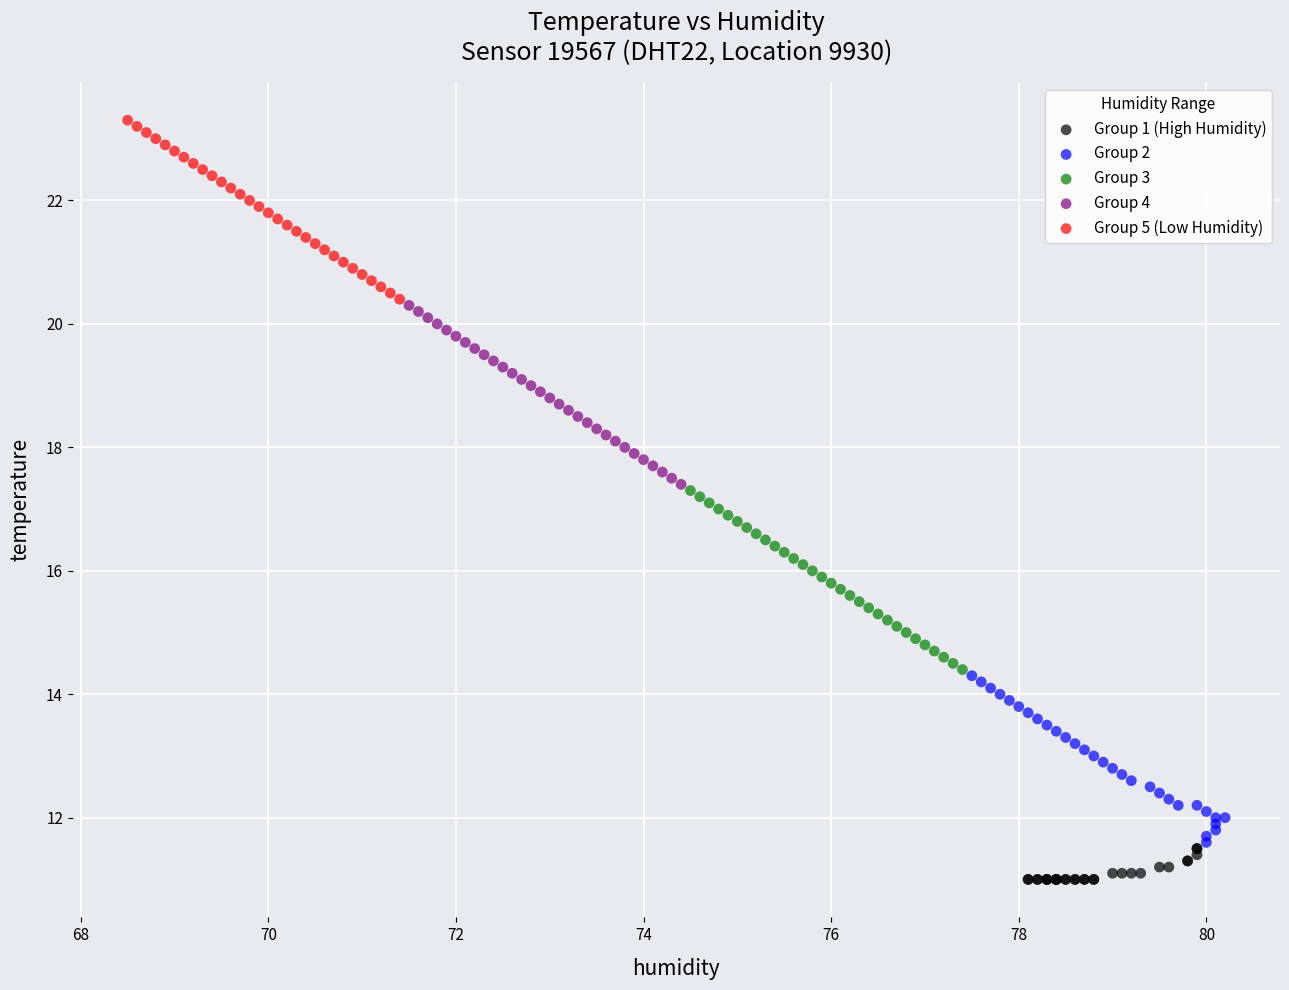

Which series reaches the maximum Y coordinate?

Group 5 (Low Humidity)